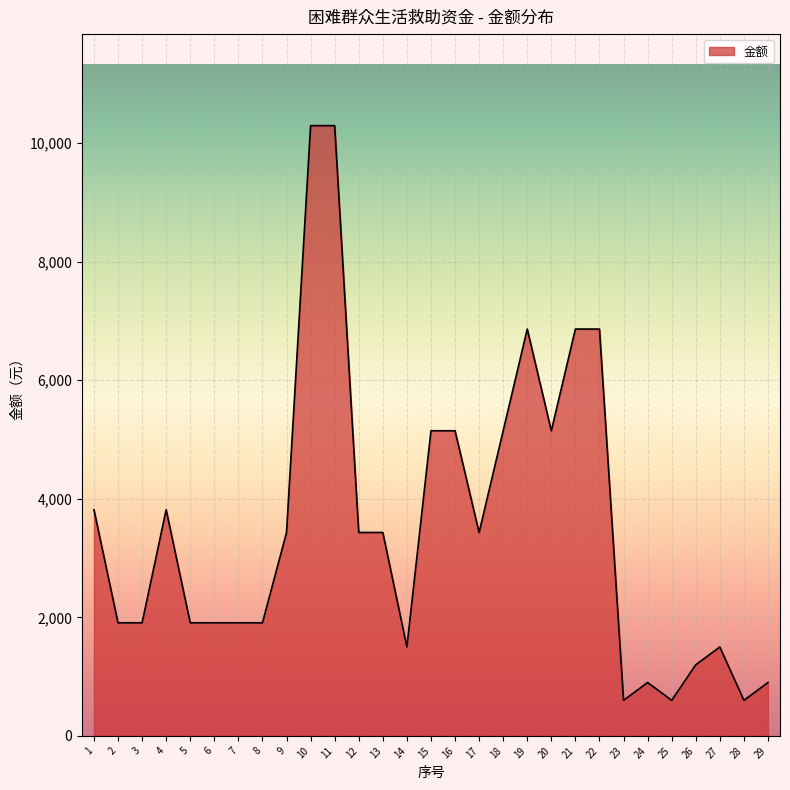

Count the number of categories in the chart.

29